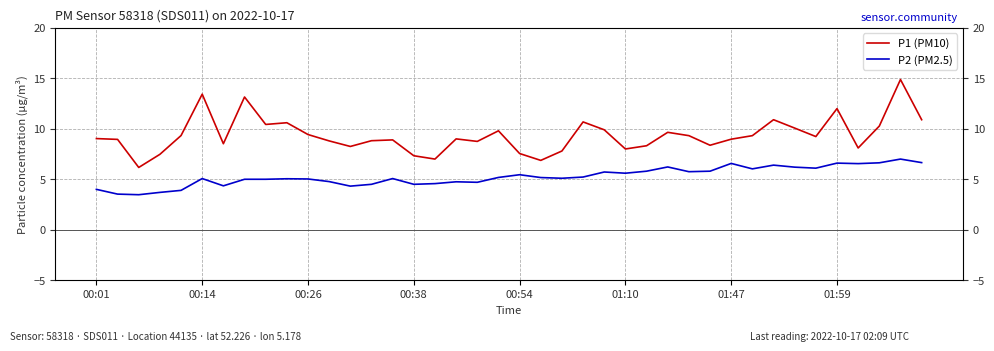

The P1 (PM10) series shows 8.9 at 14. True or false?

True